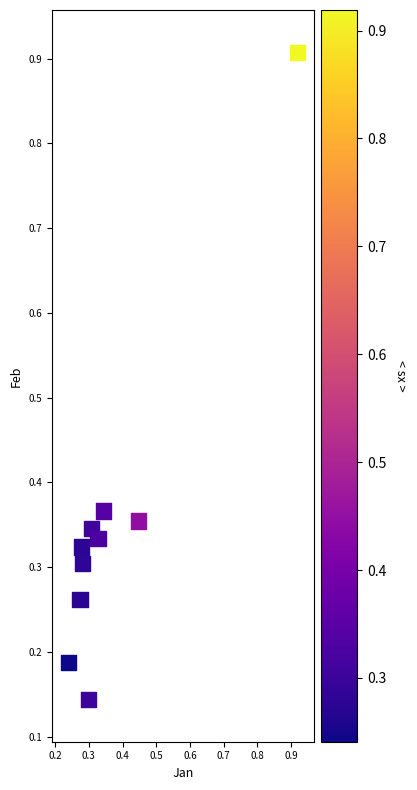

What is the range of X values (max minus min)?

0.7